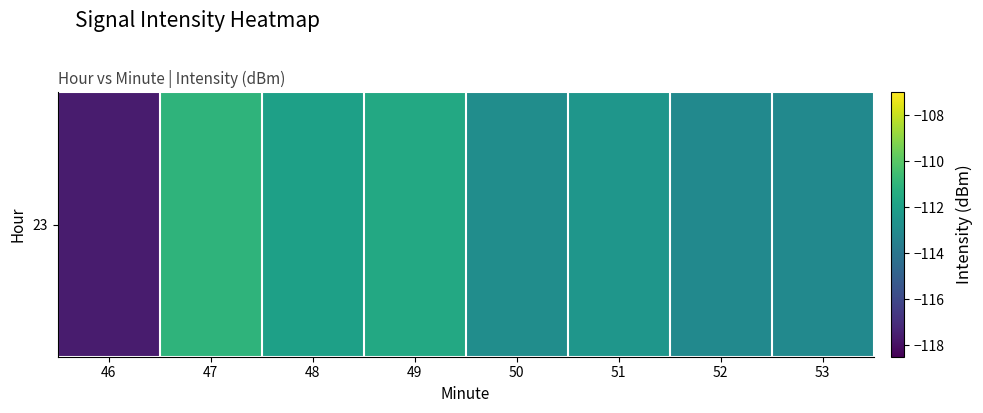

Rank the categories by value from lowest to highest.

46, 53, 52, 50, 51, 48, 49, 47